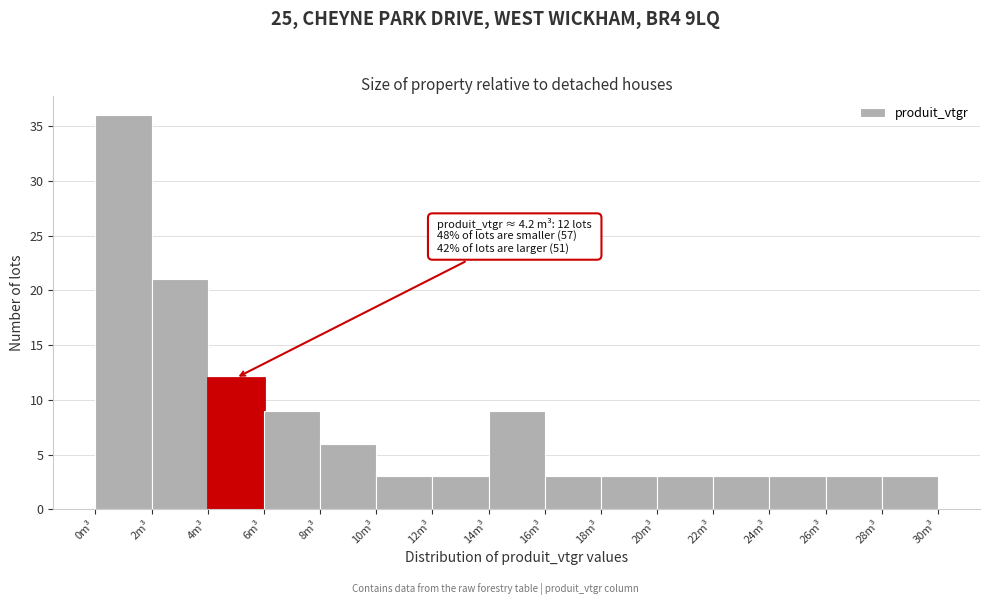

Over which range of the x-axis is the bar tallest?

0 to 2